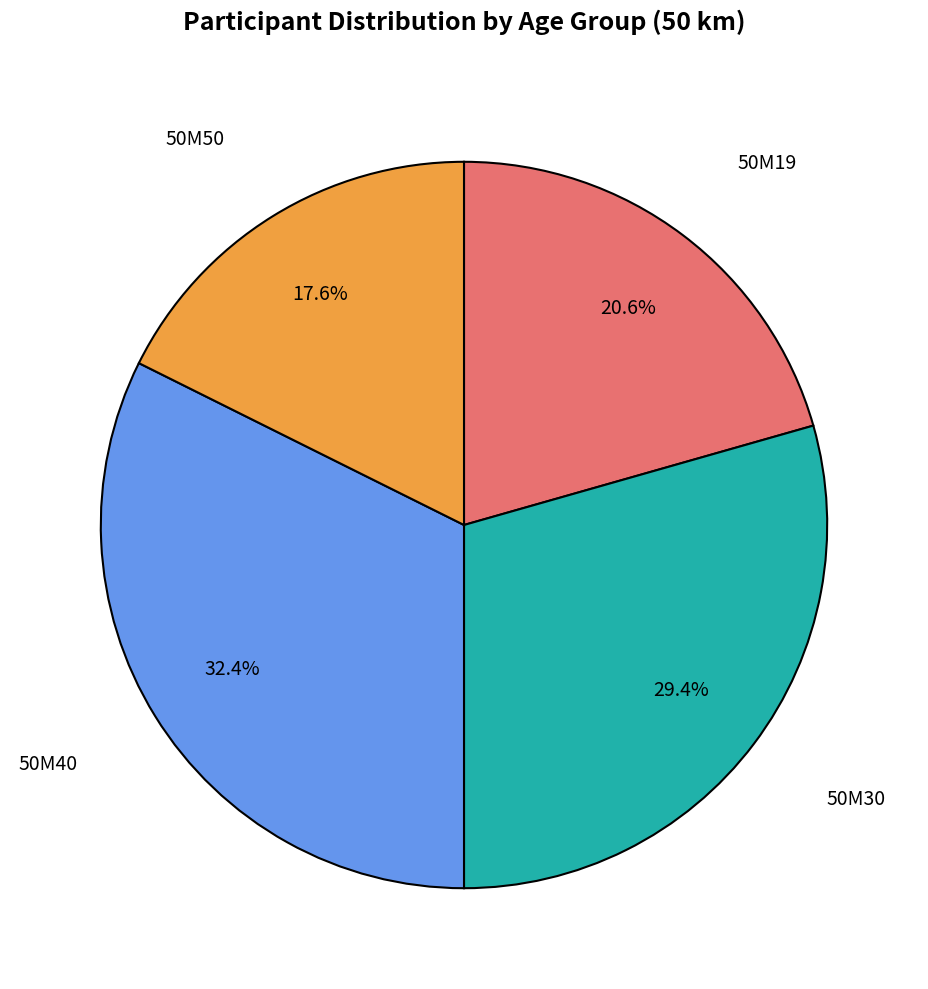

To the nearest percent, what is the difference between the largest and smallest slice percentages?

15%